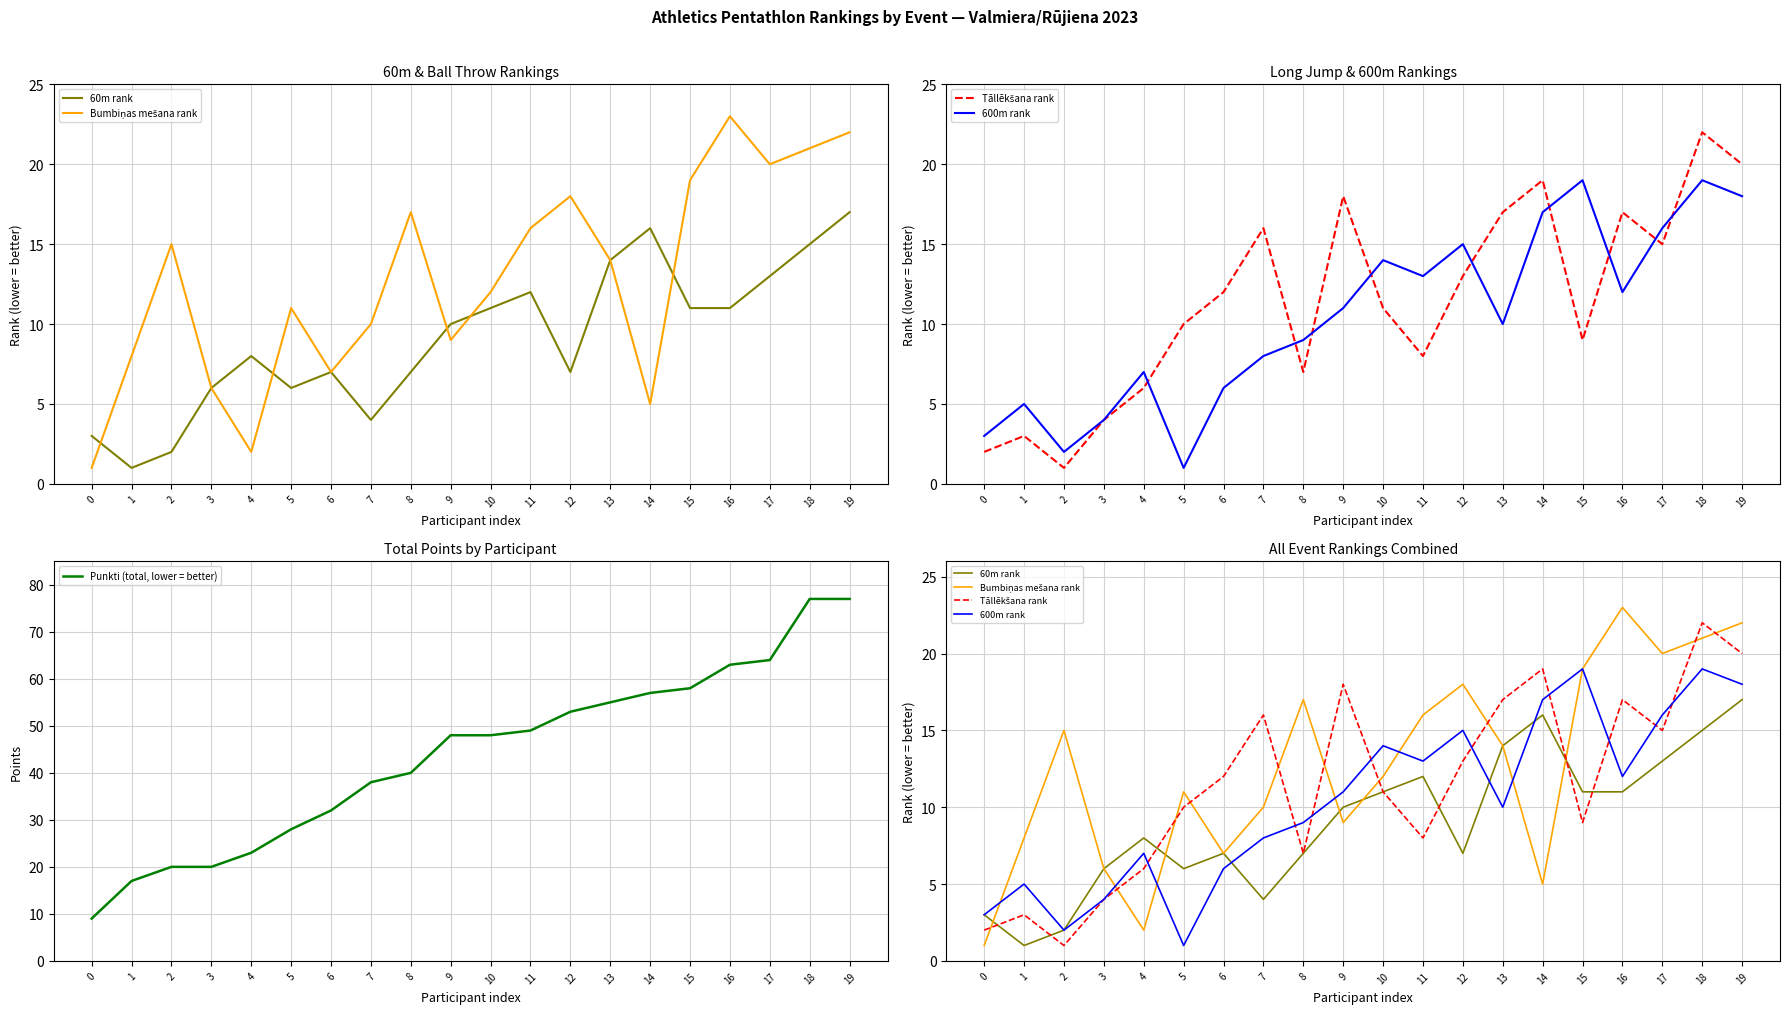

Is the value of Bumbiņas mešana rank at 9 greater than the value of 60m rank at 10?

No